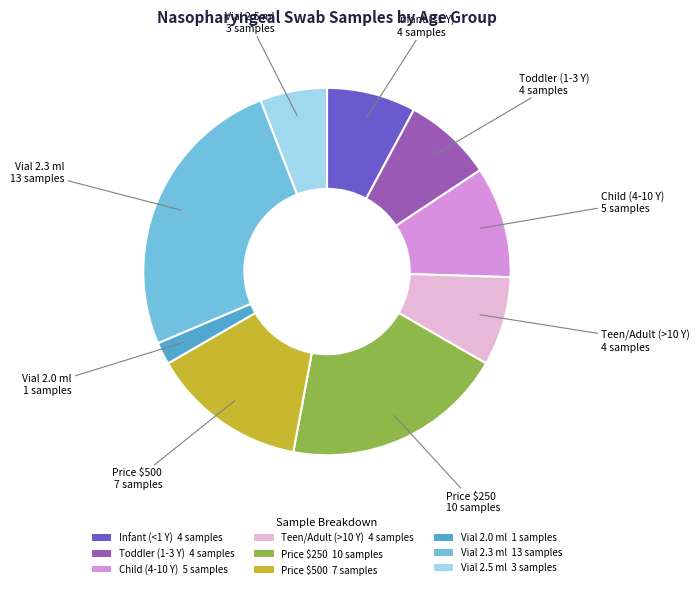

What is the largest slice in the pie chart?

Vial 2.3 ml 13 samples